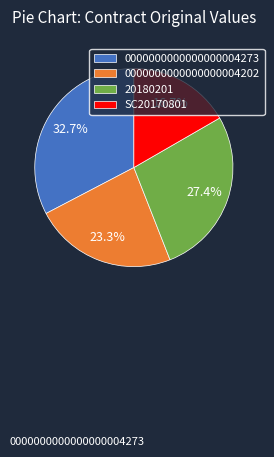

How many segments does this pie chart have?

4